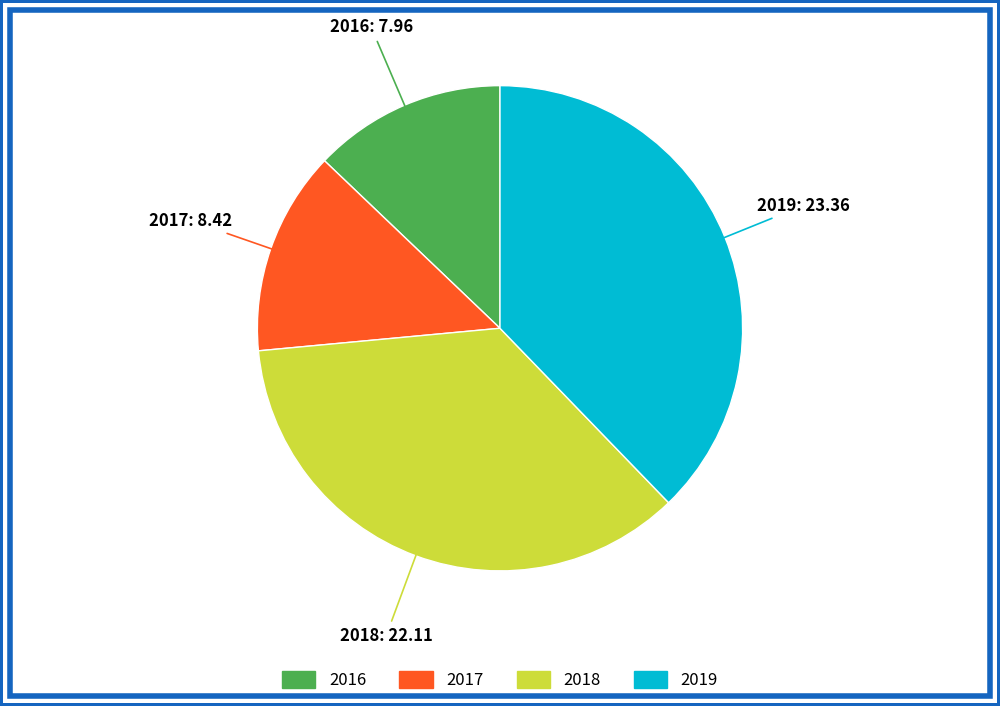

Do 2019 and 2018 together represent more than half of the pie?

Yes